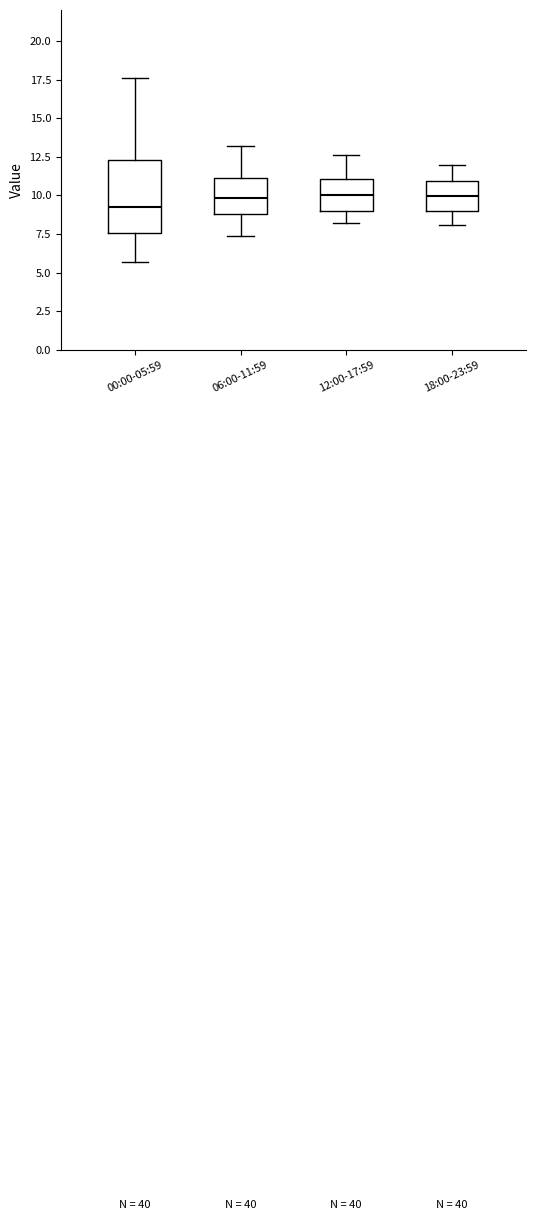

Where does the median line of the box for 00:00-05:59 sit on the y-axis? The values are not printed on the chart, so give them approximately, as read against the axis.

9.5